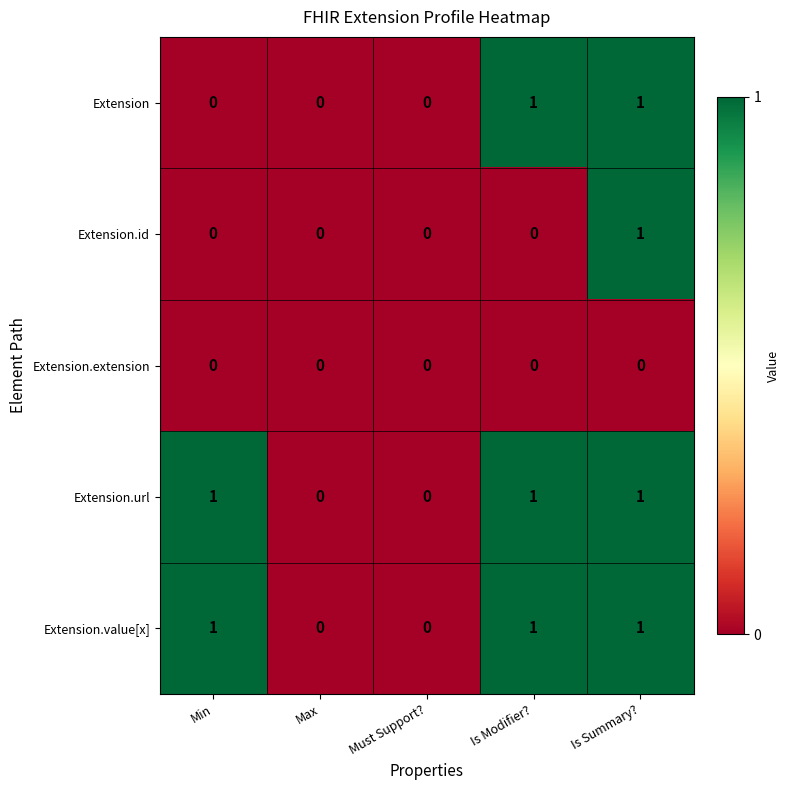

True or false: Extension.url has a value of 1 at Is Summary?.

True